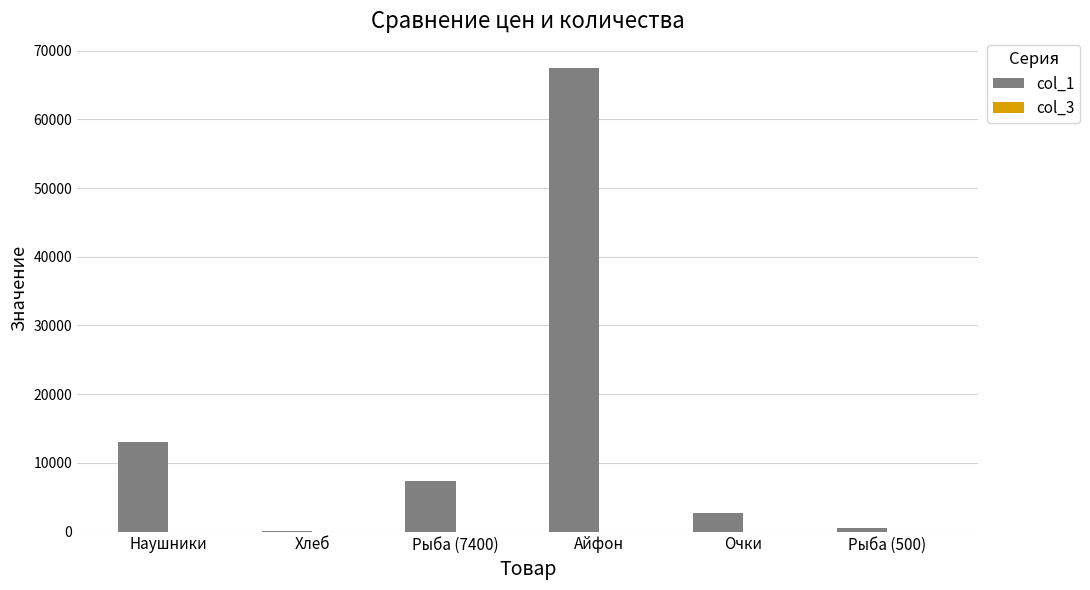

What is the sum of all col_1 values?

91174.0